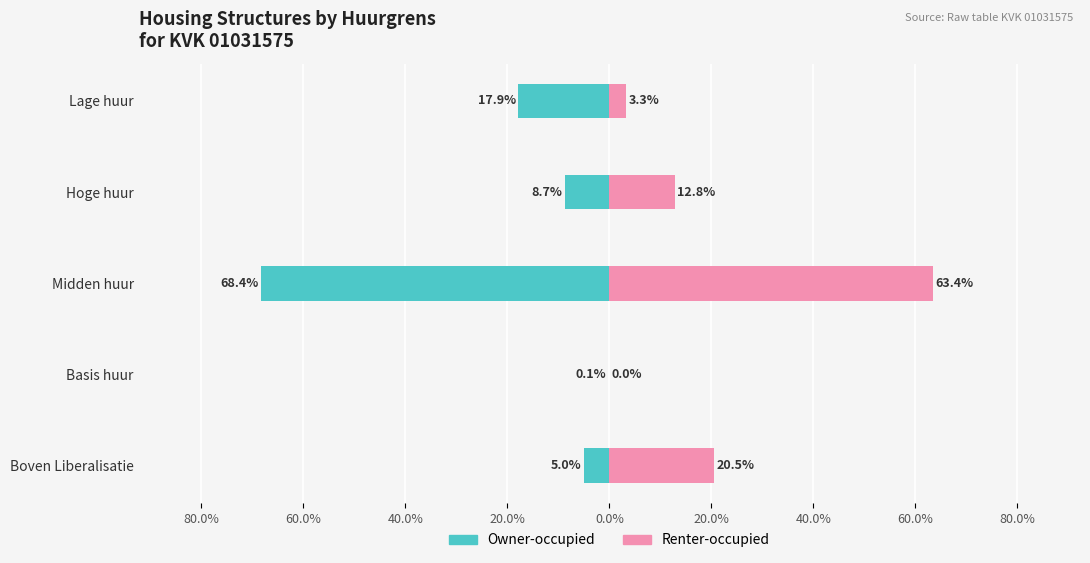

How many groups of bars are there?

5